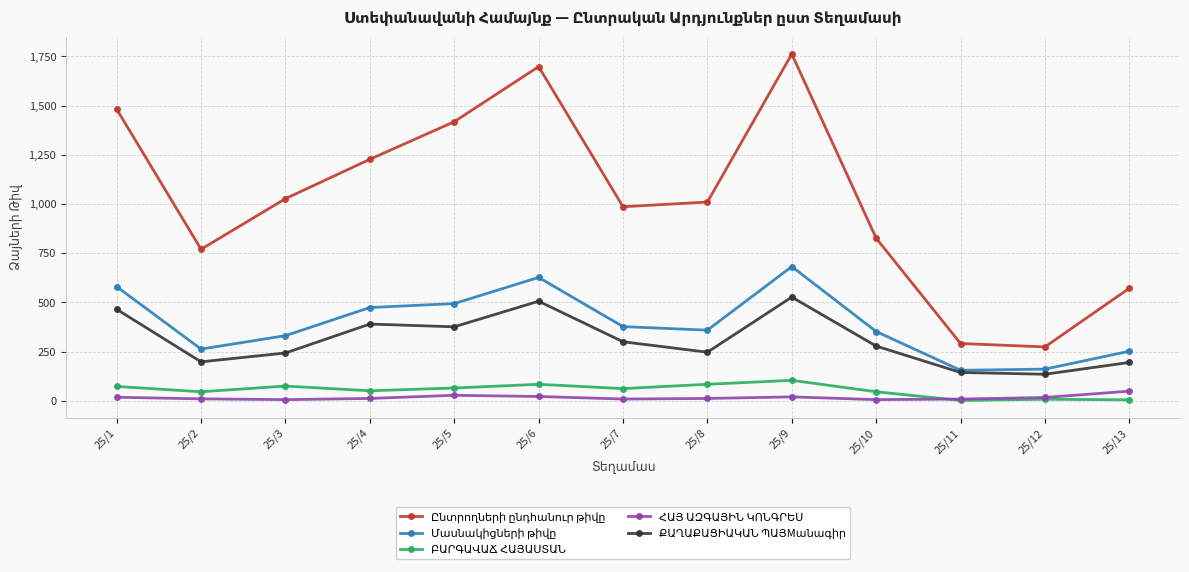

At which category does the chart reach its peak across all series?

25/9